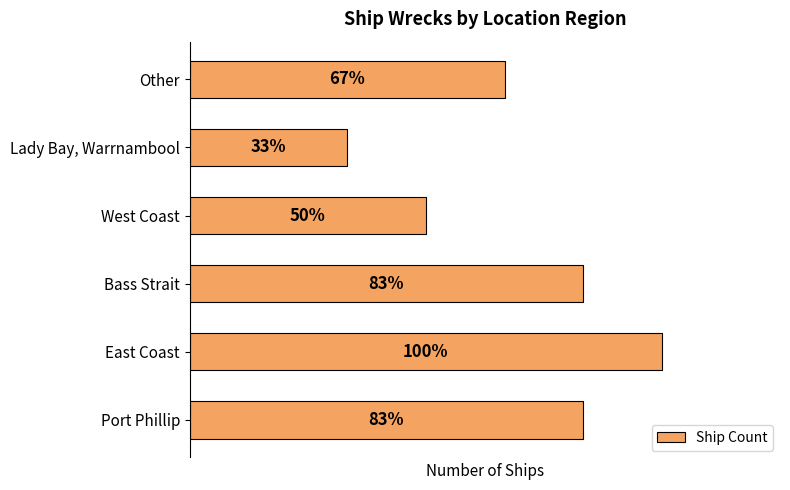

List the labels in order of value, smallest first.

Lady Bay, Warrnambool, West Coast, Other, Port Phillip, Bass Strait, East Coast